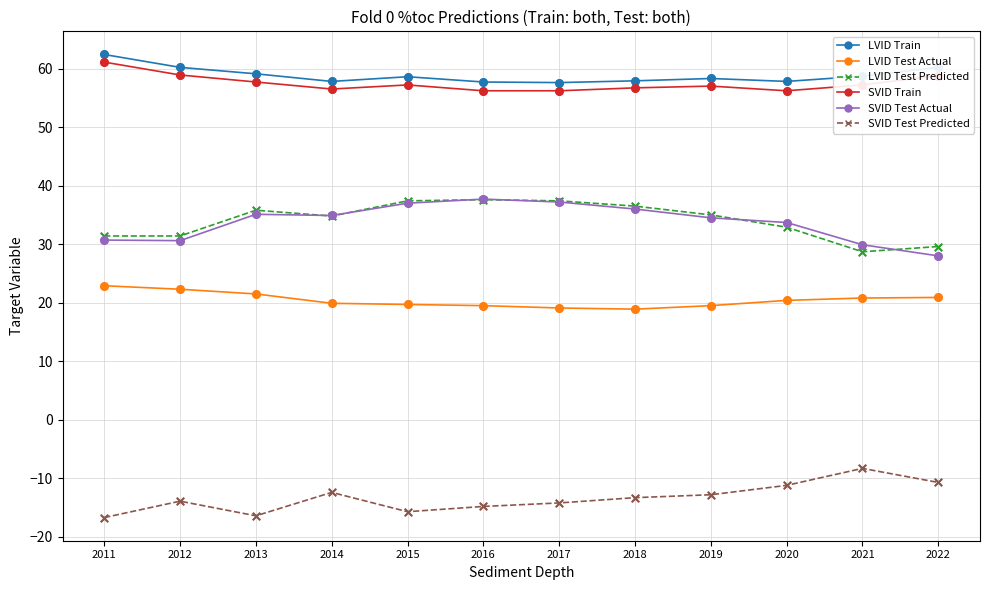

What is the difference between the highest and lowest values at 2018?

71.2